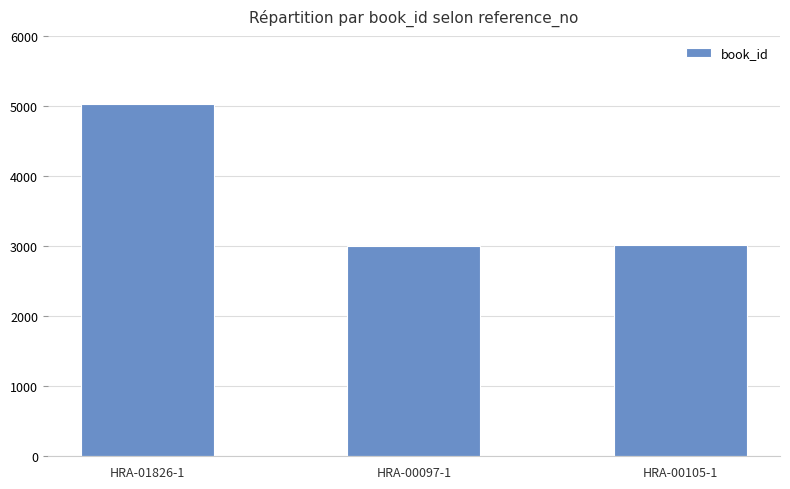

What is the difference between the values at HRA-00097-1 and HRA-01826-1?

2023